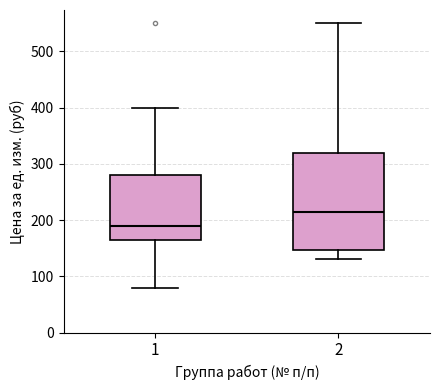

Reading left to right, transcribe this box plot: for each box, give where its median line is, the range the box spans, and where its two whiskers end, as read against the y-axis. The values are not printed on the chart, so give them approximately, as read against the axis.

1: median 190, box 160 to 280, whiskers 80 to 400
2: median 220, box 150 to 320, whiskers 130 to 550